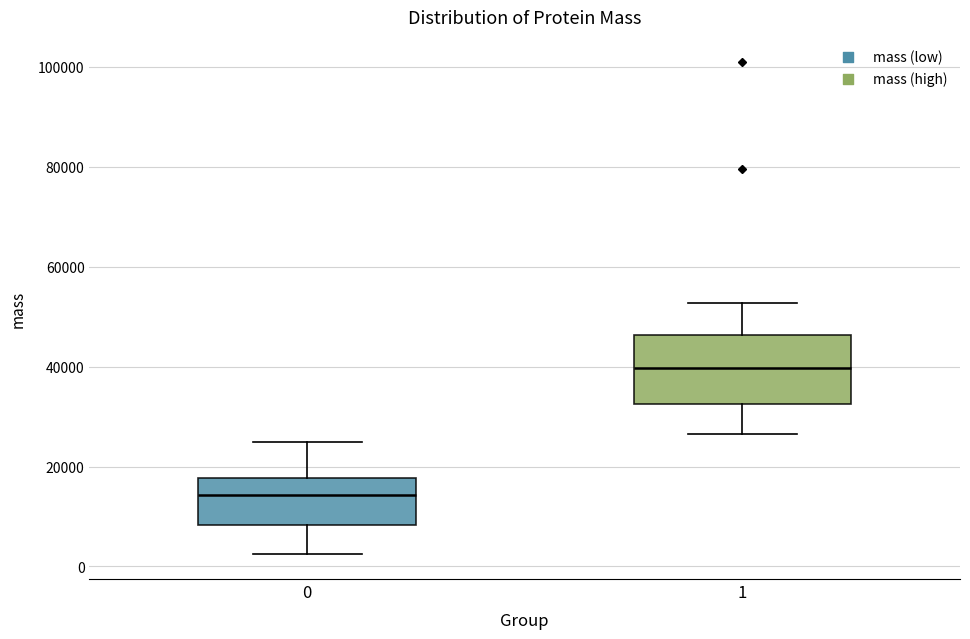

Reading left to right, transcribe this box plot: for each box, give where its median line is, the range the box spans, and where its two whiskers end, as read against the y-axis. The values are not printed on the chart, so give them approximately, as read against the axis.

0: median 14000, box 8000 to 18000, whiskers 2000 to 24000
1: median 40000, box 32000 to 46000, whiskers 26000 to 52000